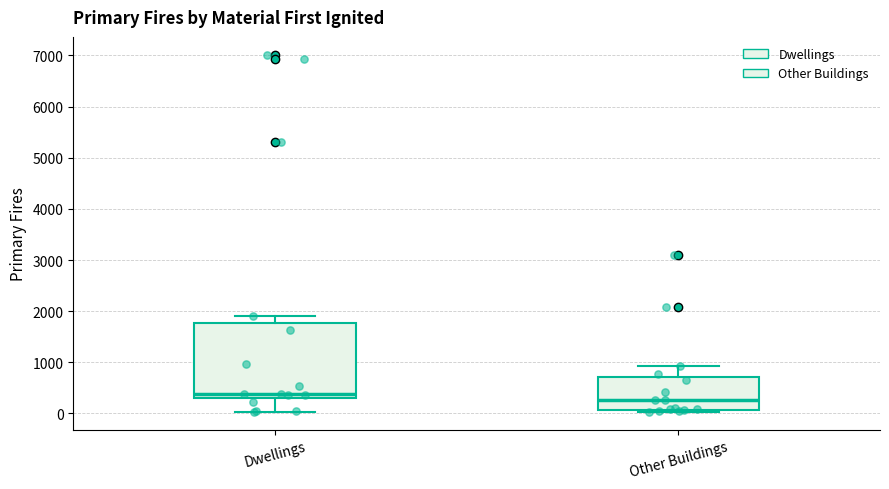

Where does the lower whisker of the box for Dwellings end on the y-axis? The values are not printed on the chart, so give them approximately, as read against the axis.

0